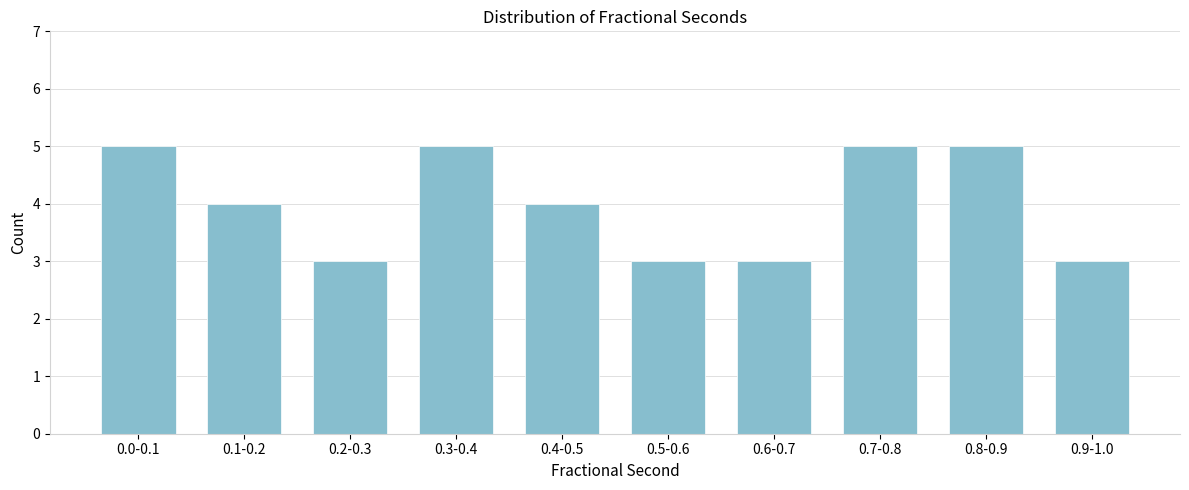

Reading left to right, what are all the values shown in this chart?

5	4	3	5	4	3	3	5	5	3